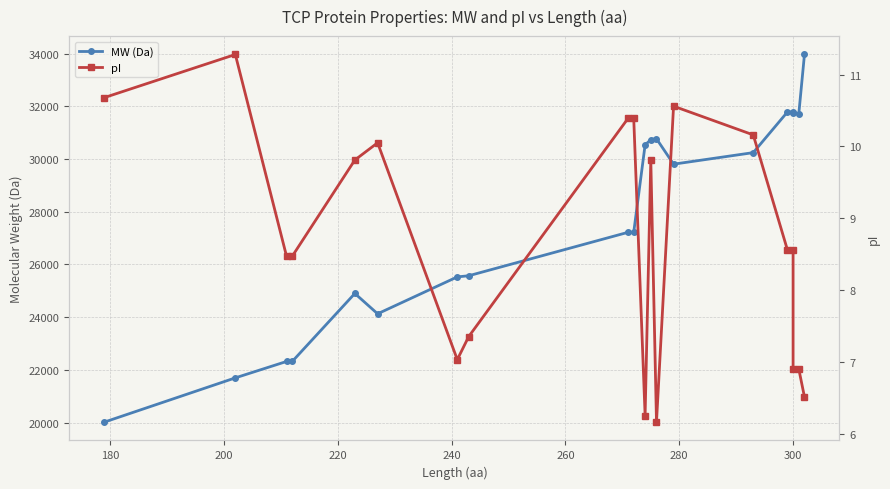

True or false: MW (Da) and pI intersect in this chart.

False